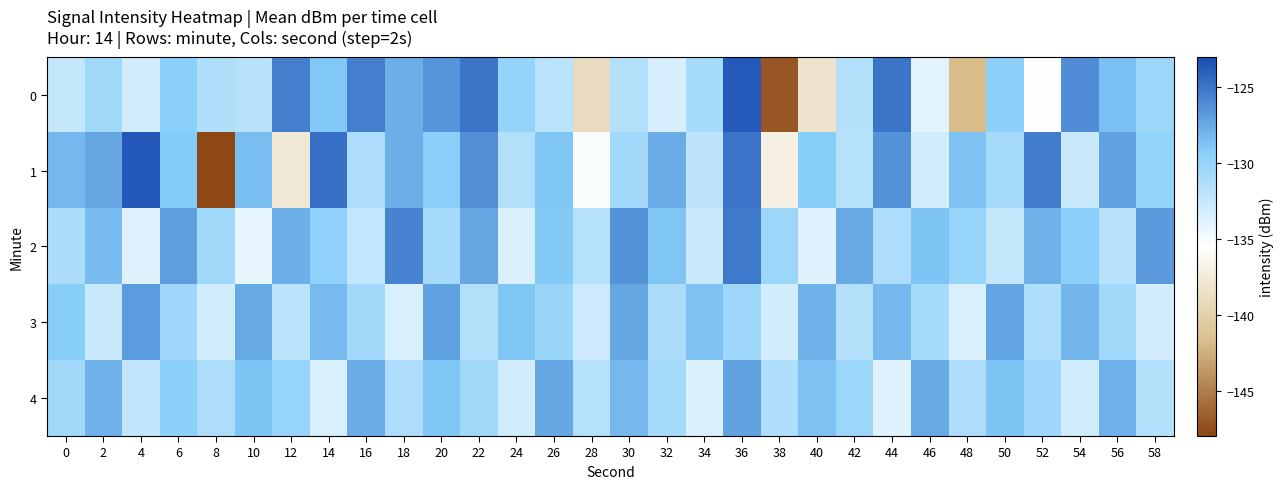

Reading right to left, list all the values displayed in this chart.

0: 58=-130.4	56=-128.7	54=-126.2	52=-135.6	50=-129.6	48=-141.8	46=-134.1	44=-125.0	42=-131.6	40=-138.1	38=-147.1	36=-123.7	34=-131.0	32=-133.4	30=-131.5	28=-139.0	26=-131.9	24=-130.0	22=-125.0	20=-126.5	18=-127.7	16=-125.5	14=-129.0	12=-125.5	10=-131.8	8=-131.4	6=-129.5	4=-133.0	2=-130.5	0=-132.5
1: 58=-129.8	56=-127.2	54=-132.8	52=-125.4	50=-130.9	48=-128.7	46=-133.2	44=-126.5	42=-131.8	40=-129.3	38=-136.9	36=-125.0	34=-132.1	32=-127.6	30=-130.8	28=-135.2	26=-128.9	24=-131.6	22=-126.3	20=-129.4	18=-127.8	16=-131.2	14=-124.7	12=-137.8	10=-128.5	8=-147.7	6=-129.2	4=-123.6	2=-127.3	0=-128.2
2: 58=-126.8	56=-131.9	54=-129.4	52=-127.9	50=-132.6	48=-130.1	46=-128.8	44=-131.2	42=-127.6	40=-133.9	38=-130.3	36=-125.2	34=-132.7	32=-128.9	30=-126.5	28=-131.8	26=-129.1	24=-133.6	22=-127.3	20=-130.9	18=-125.7	16=-132.4	14=-129.7	12=-127.8	10=-134.2	8=-130.6	6=-126.9	4=-133.8	2=-128.4	0=-131.1
3: 58=-133.3	56=-130.7	54=-128.1	52=-131.4	50=-127.2	48=-133.6	46=-130.9	44=-128.2	42=-131.7	40=-127.9	38=-133.2	36=-130.4	34=-128.7	32=-131.1	30=-127.3	28=-132.9	26=-130.2	24=-128.9	22=-131.6	20=-127.1	18=-133.4	16=-130.8	14=-128.3	12=-131.9	10=-127.6	8=-133.1	6=-130.4	4=-126.9	2=-132.7	0=-129.3
4: 58=-131.7	56=-127.9	54=-133.1	52=-130.4	50=-128.8	48=-131.2	46=-127.6	44=-133.9	42=-130.3	40=-128.7	38=-131.4	36=-127.1	34=-133.6	32=-130.9	30=-128.2	28=-131.8	26=-127.5	24=-133.1	22=-130.6	20=-128.9	18=-131.2	16=-127.7	14=-133.4	12=-130.1	10=-128.8	8=-131.2	6=-129.6	4=-132.3	2=-127.9	0=-130.7